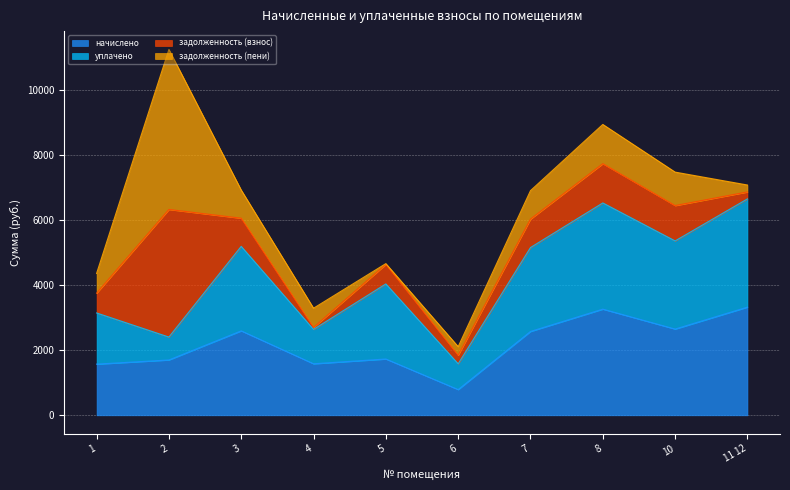

What is the sum of all уплачено values?

42688.8